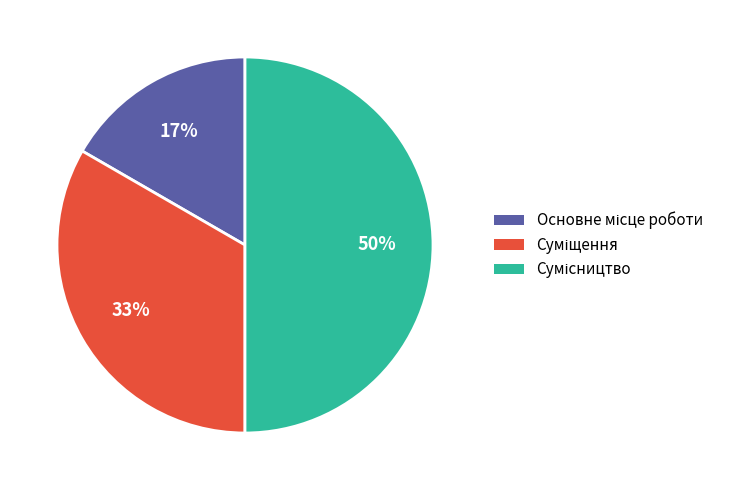

To the nearest percent, what is the difference between the largest and smallest slice percentages?

33%